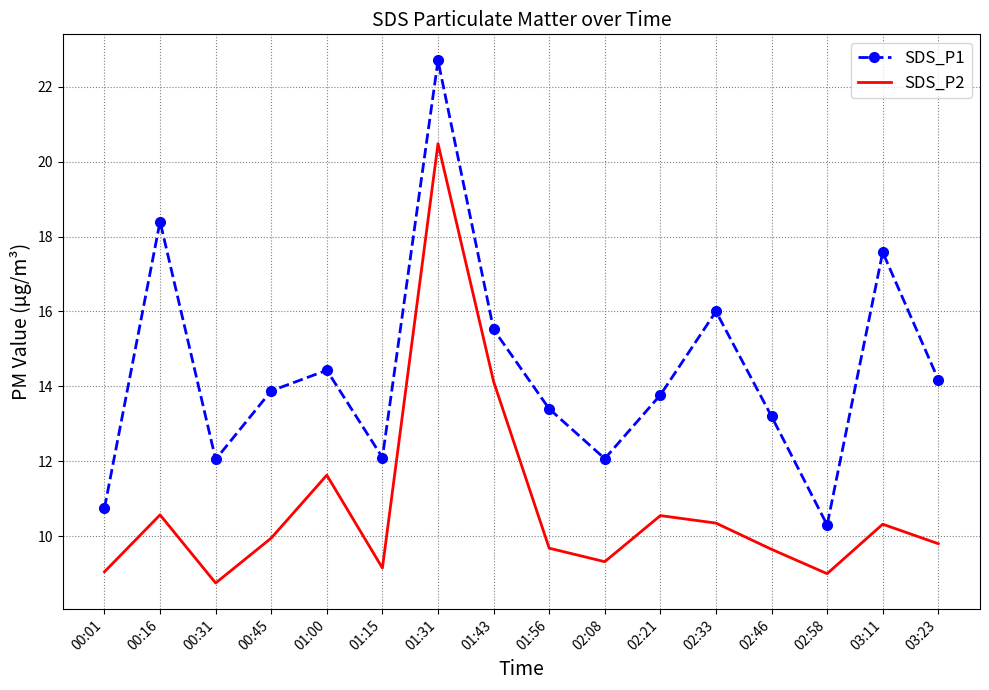

Is the value of SDS_P2 at 02:21 greater than the value of SDS_P1 at 02:08?

No